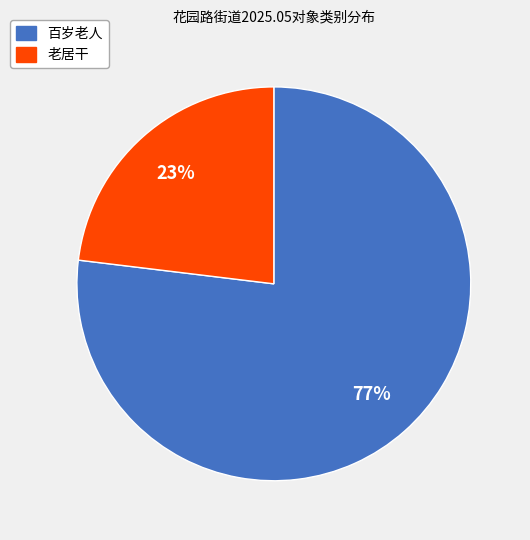

Rank the categories by value from lowest to highest.

老居干, 百岁老人